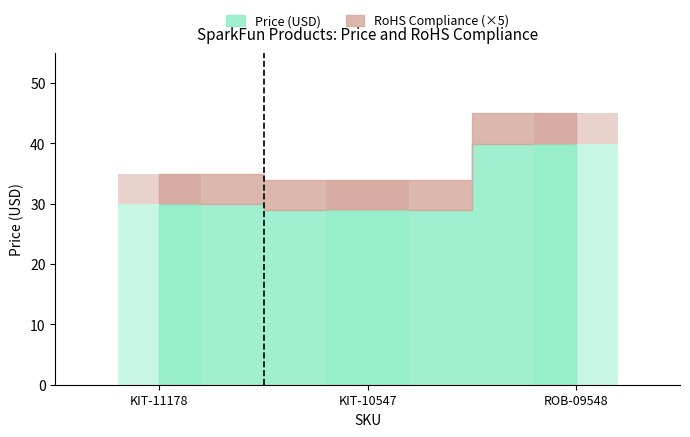

Which category has the lowest value across all series?

KIT-10547